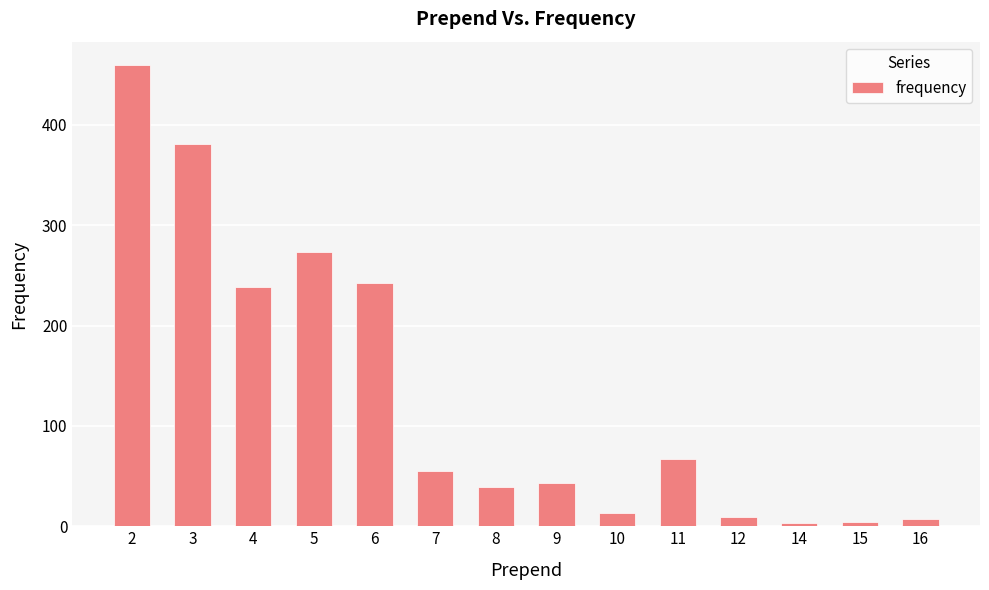

Are the bars grouped side by side (vs. stacked)?

No